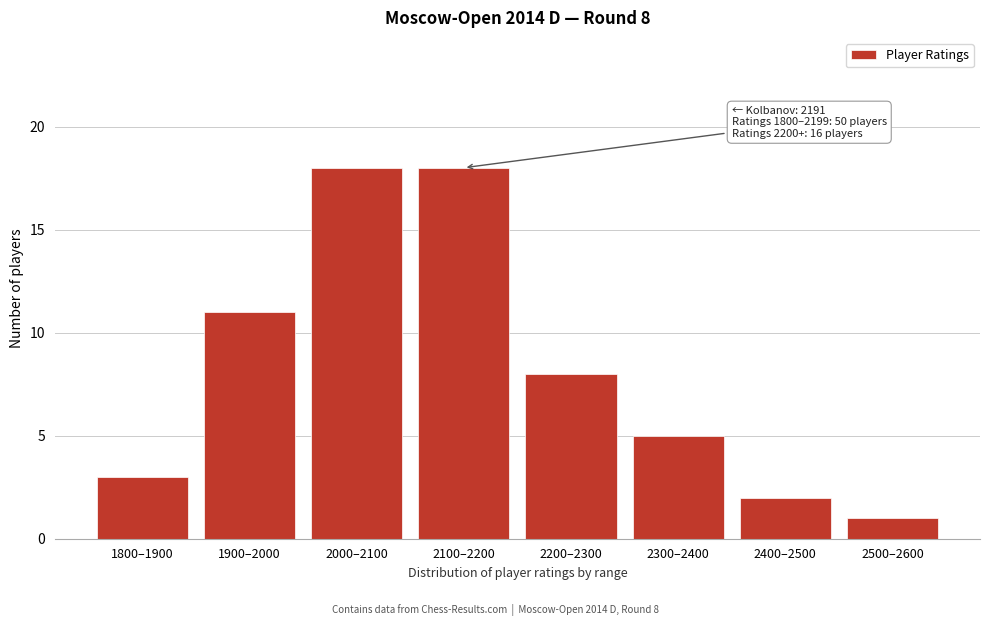

Reading right to left, transcribe all the data shown in this chart.

2500–2600=1	2400–2500=2	2300–2400=5	2200–2300=8	2100–2200=18	2000–2100=18	1900–2000=11	1800–1900=3